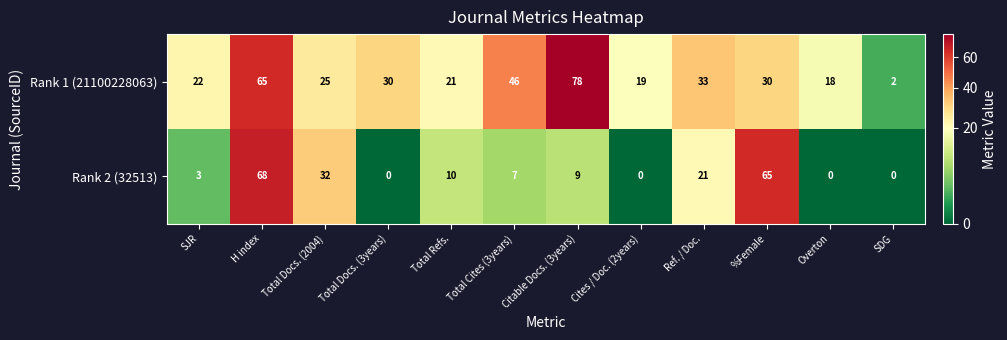

What is the total value across all series at Total Cites (3years)?

53